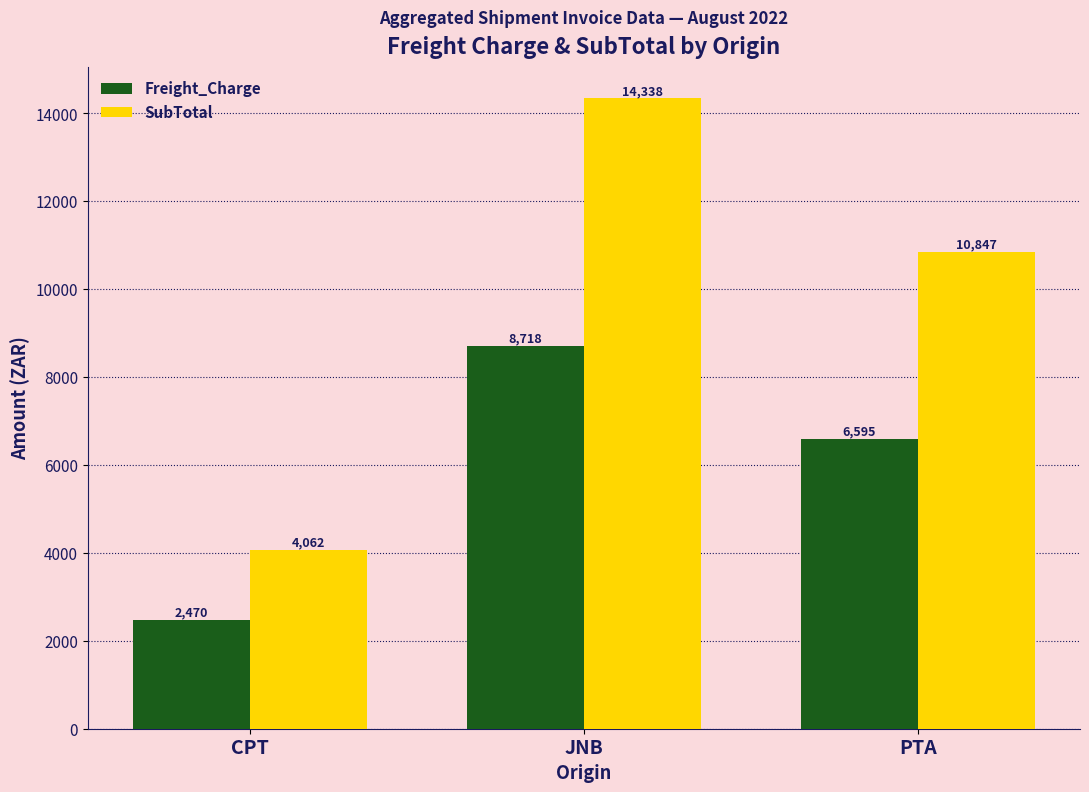

Between CPT and PTA, which series saw the biggest shift?

SubTotal